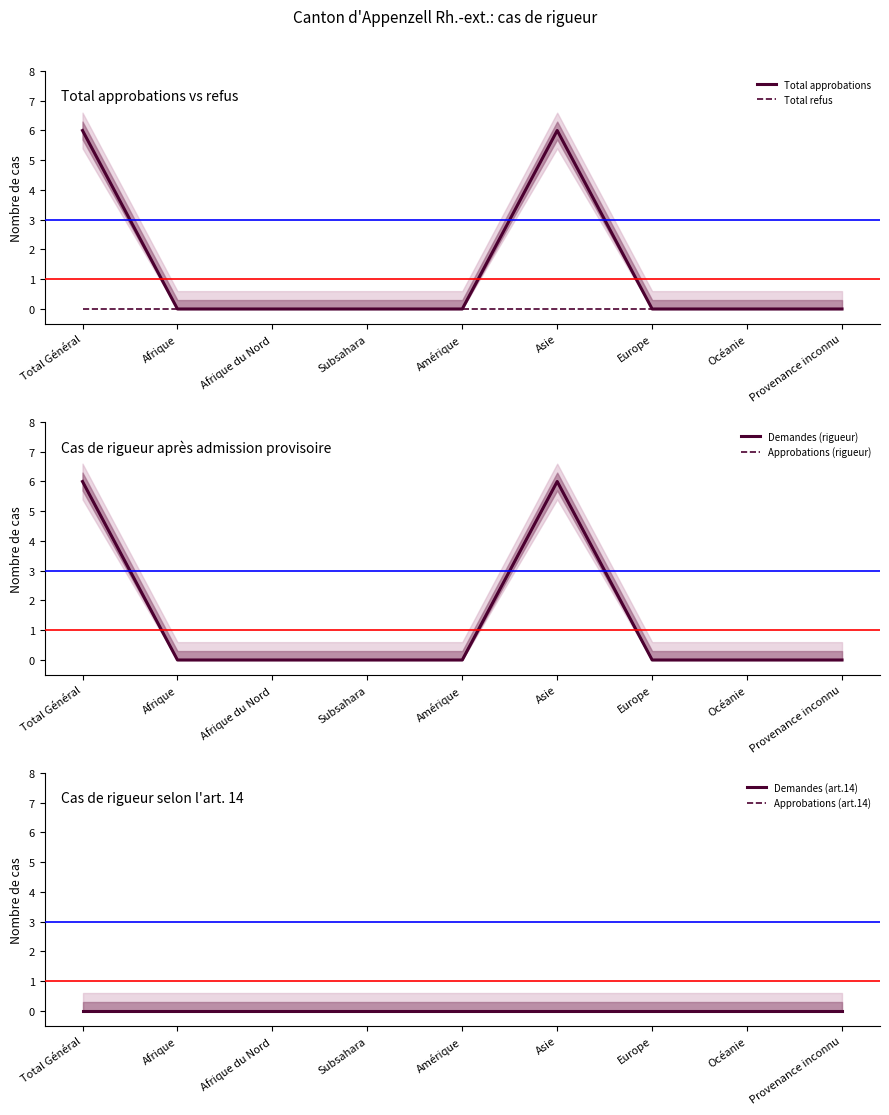

The Approbations (rigueur) series shows 0 at Afrique. True or false?

True